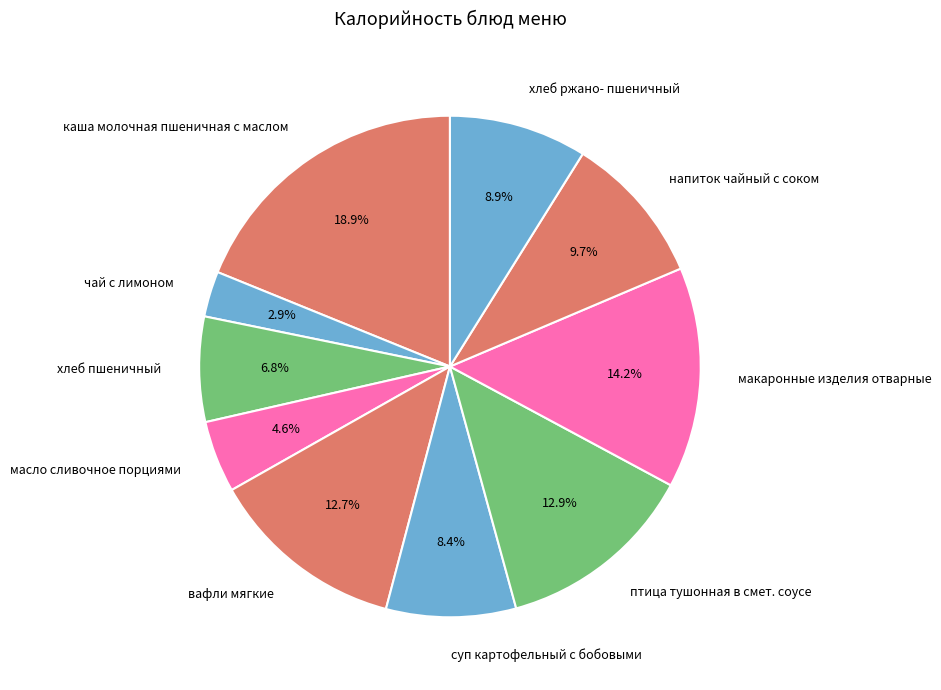

What is the ratio of the value at хлеб пшеничный to the value at каша молочная пшеничная с маслом?

0.4